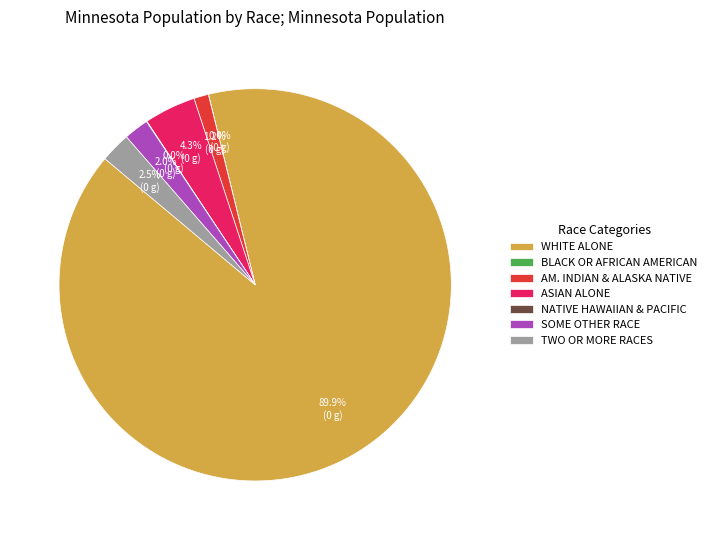

Is there a majority slice in this chart?

Yes